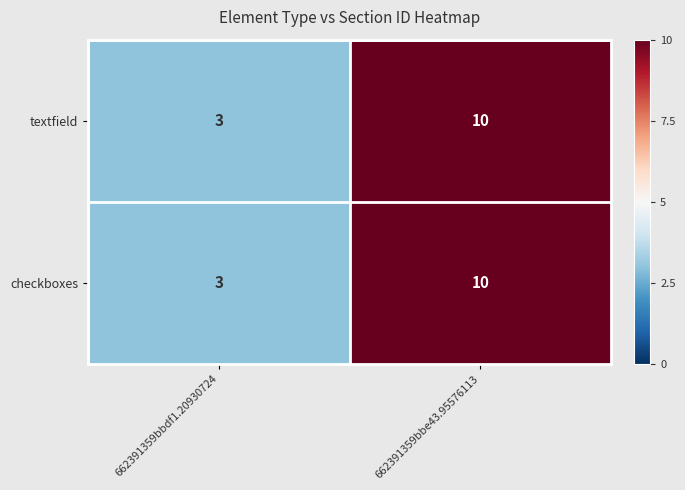

What is the minimum value shown in the chart?

3